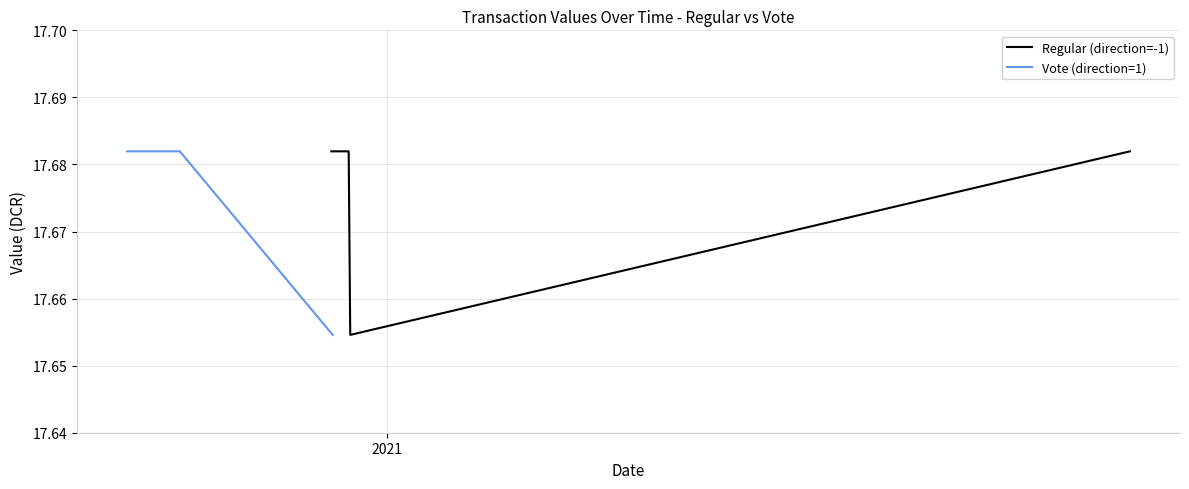

What is the value of the Vote (direction=1) point at the 1st from the left?

17.7